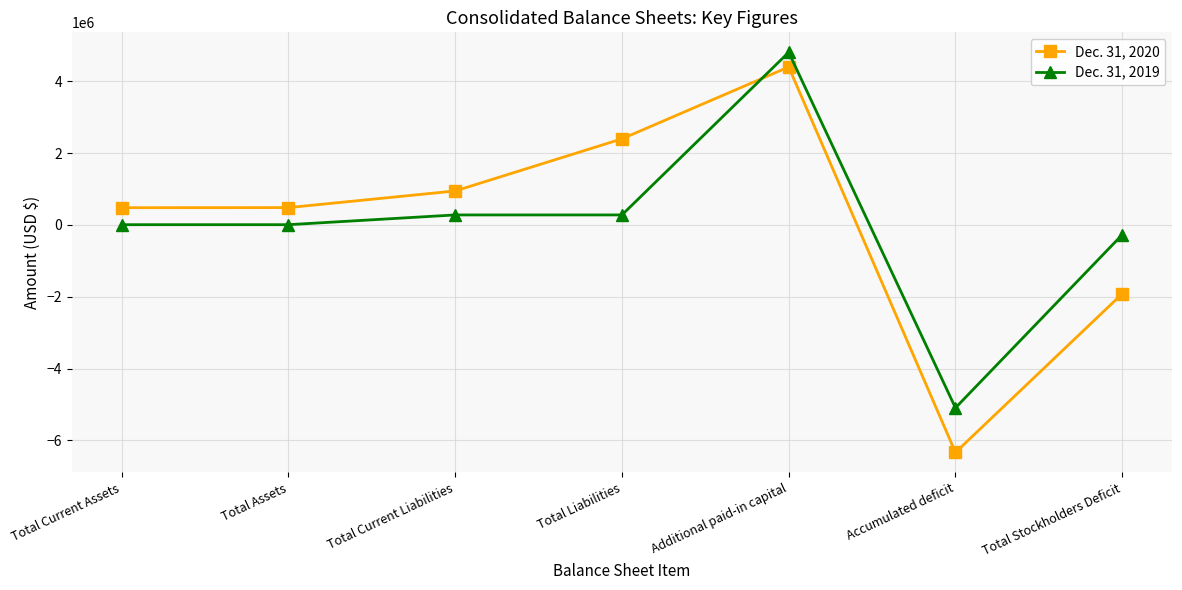

What are all the series names shown in the legend?

Dec. 31, 2020, Dec. 31, 2019